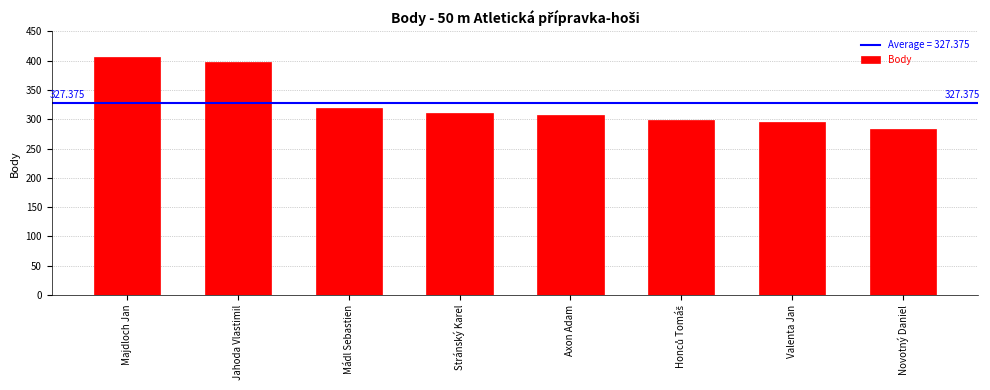

What is the maximum value shown in the chart?

407